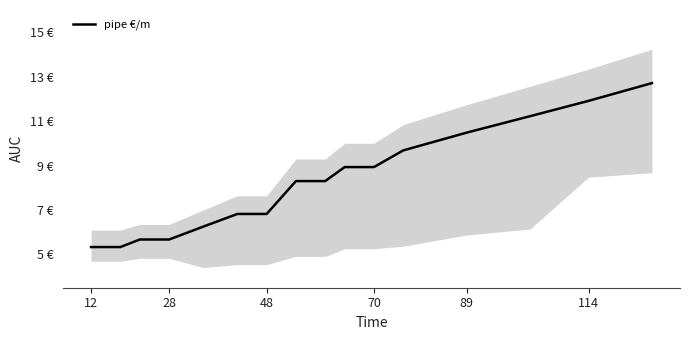

What is the average value?

8.1